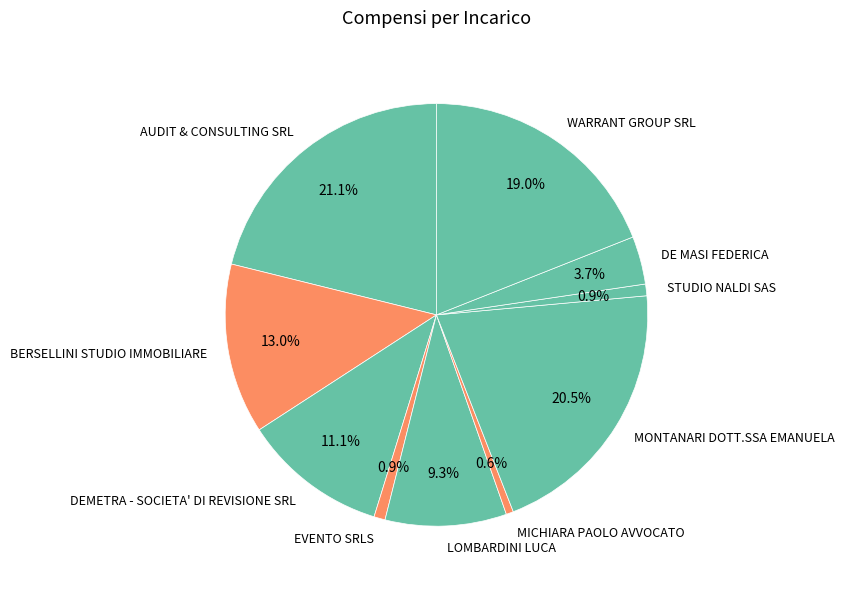

To the nearest percent, what is the combined percentage of STUDIO NALDI SAS and AUDIT & CONSULTING SRL?

22%